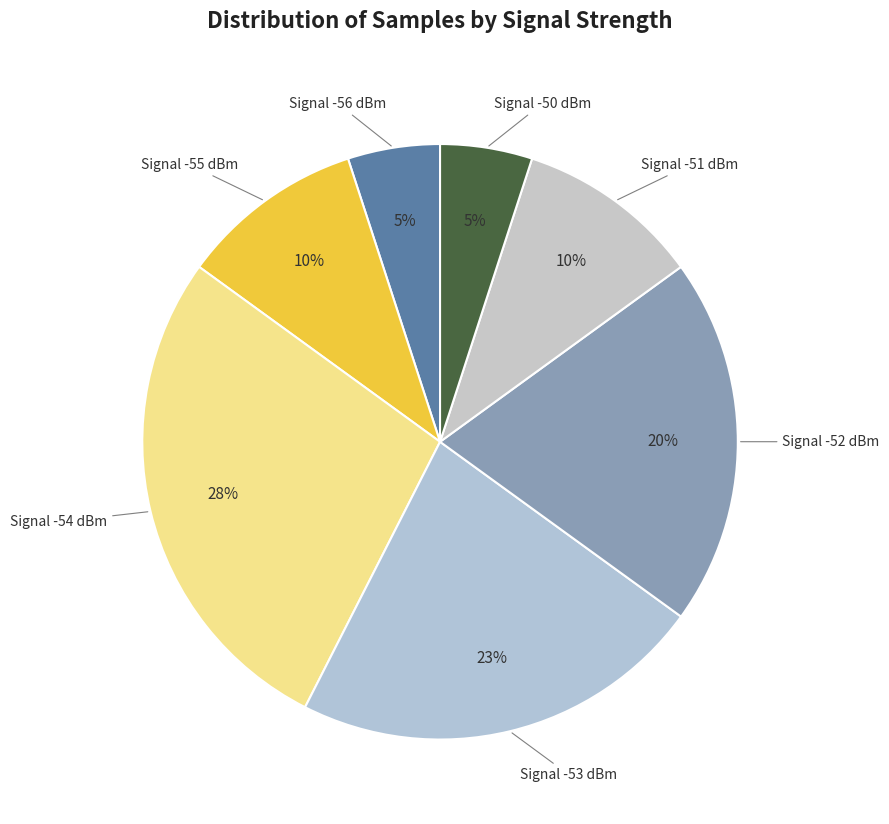

To the nearest percent, what is the average slice percentage?

14%